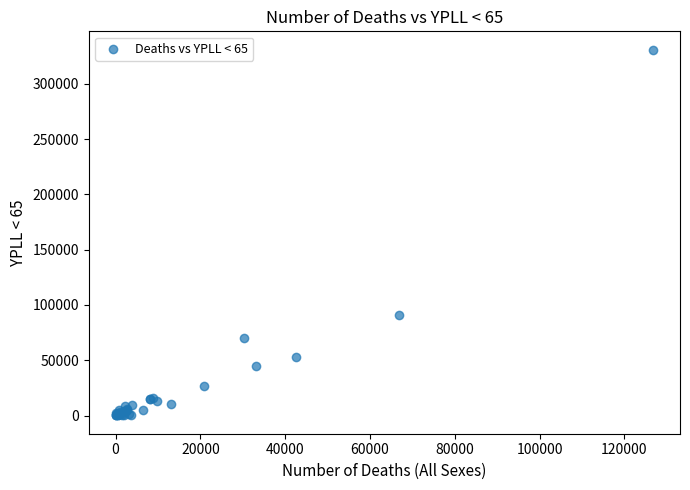

What Y value in the scatter plot is closest to 165467?

91118.5